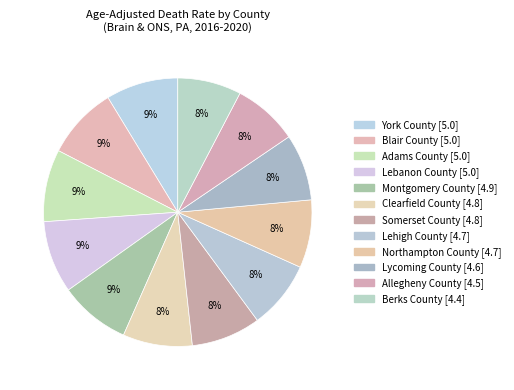

To the nearest percent, what portion does Blair County represent?

9%